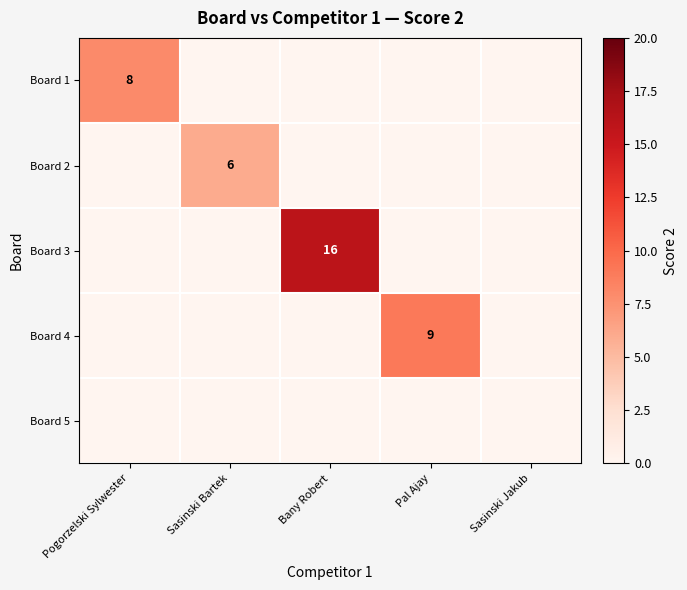

The value of Board 2 at Sasinski Bartek is 2. True or false?

False